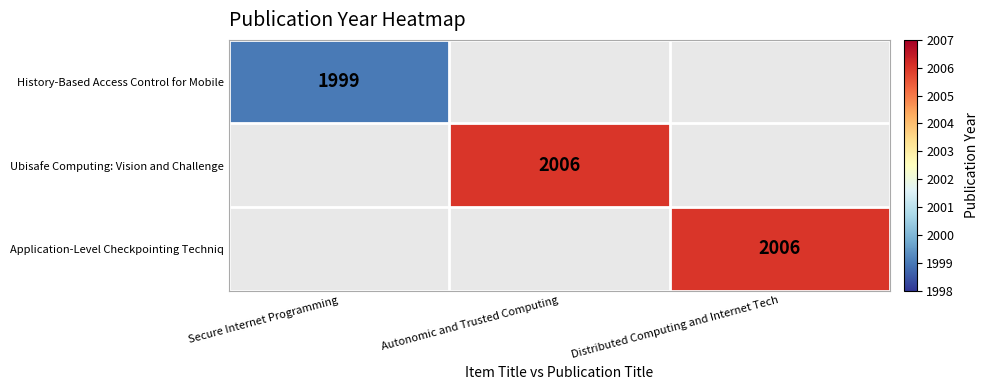

How many series are shown in this chart?

3